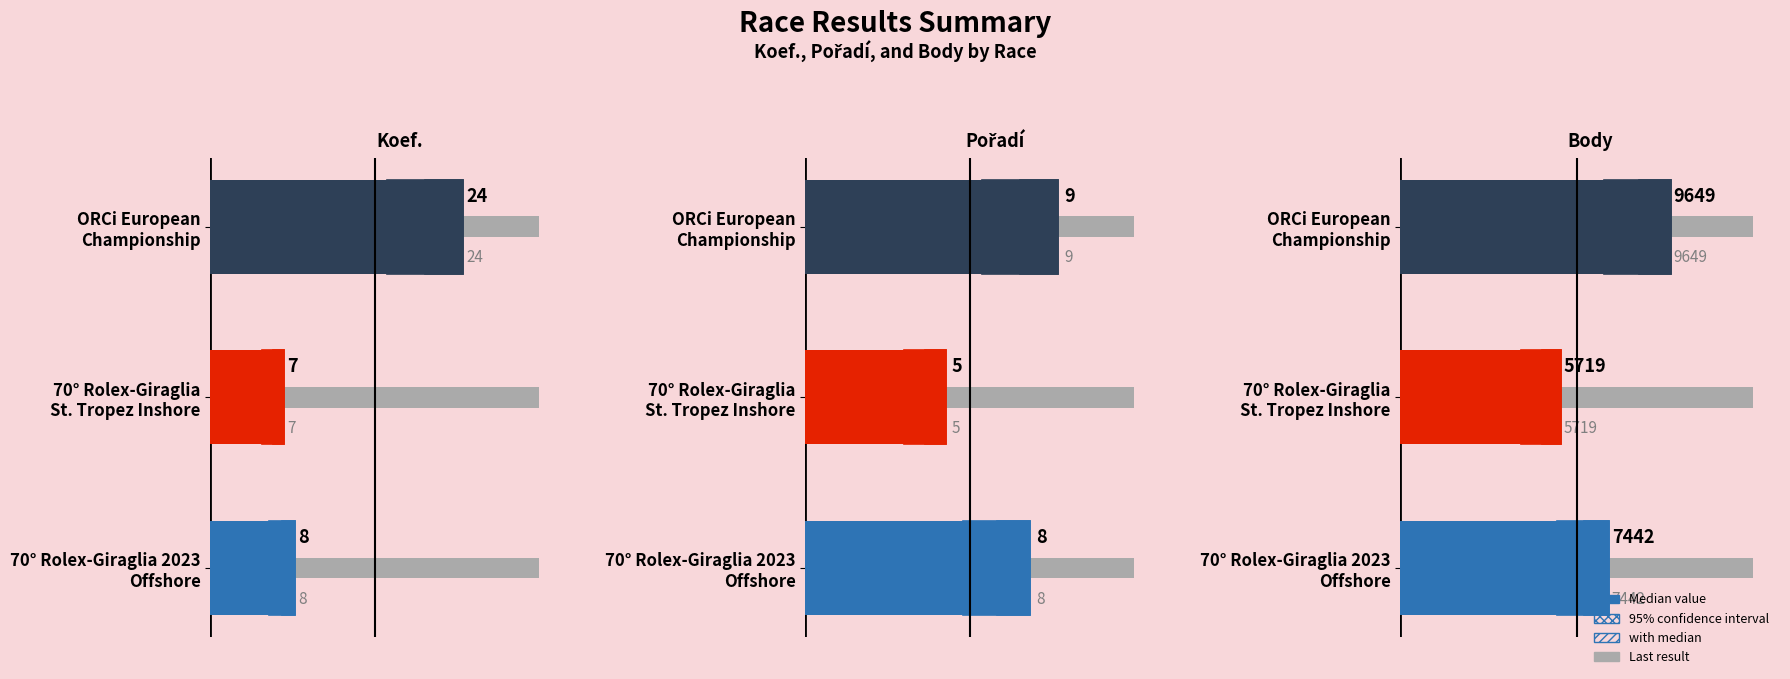

Which series has the largest total across all categories?

Body